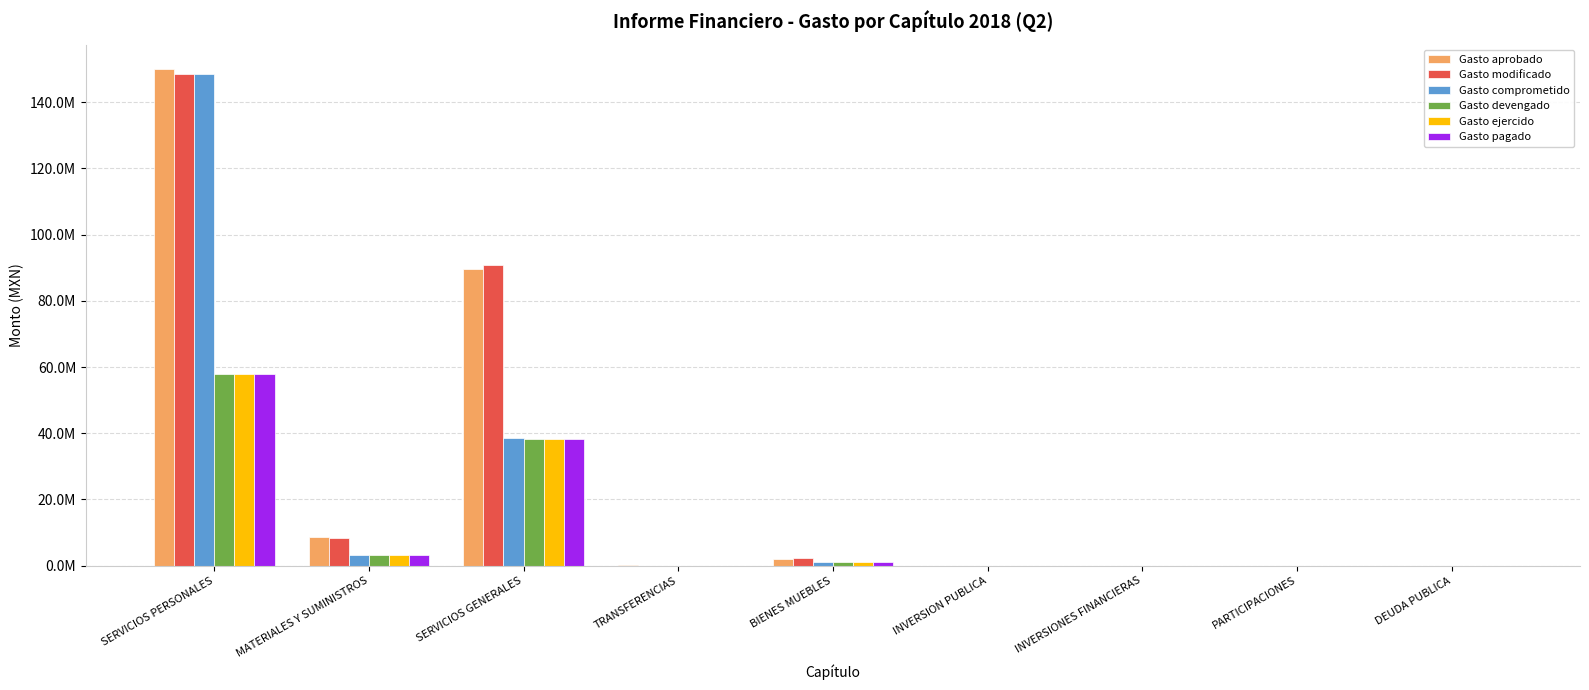

Which series changed the most between TRANSFERENCIAS and INVERSIONES FINANCIERAS?

Gasto aprobado